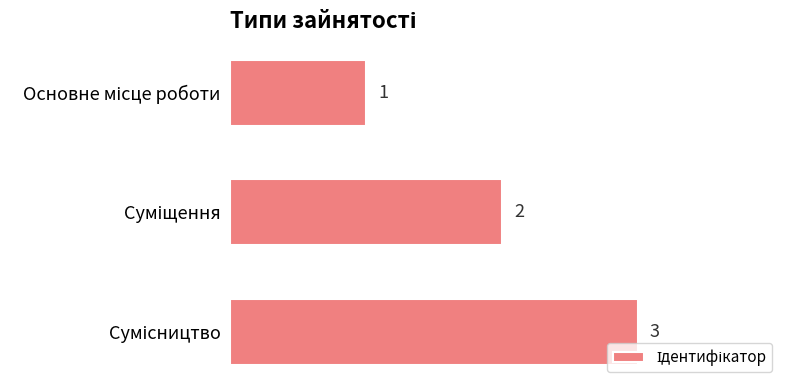

What is the average value?

2